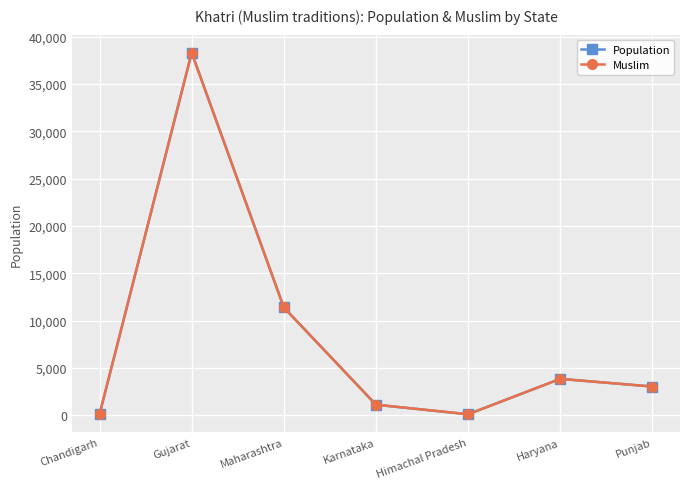

What is the label of the 3rd point from the right?

Himachal Pradesh